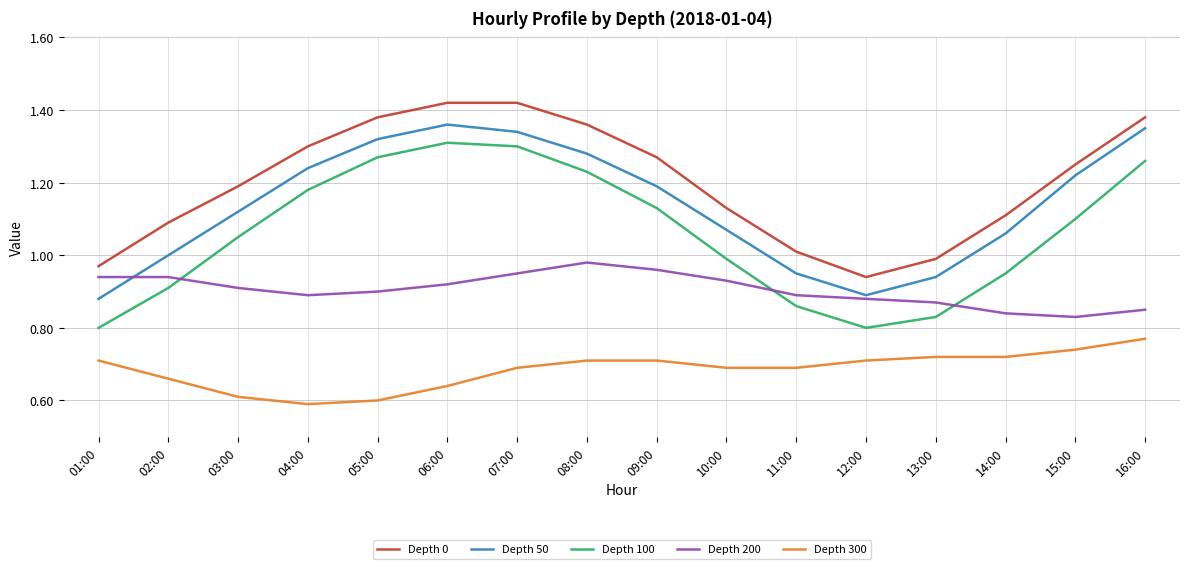

What position from the right is 09:00?

8